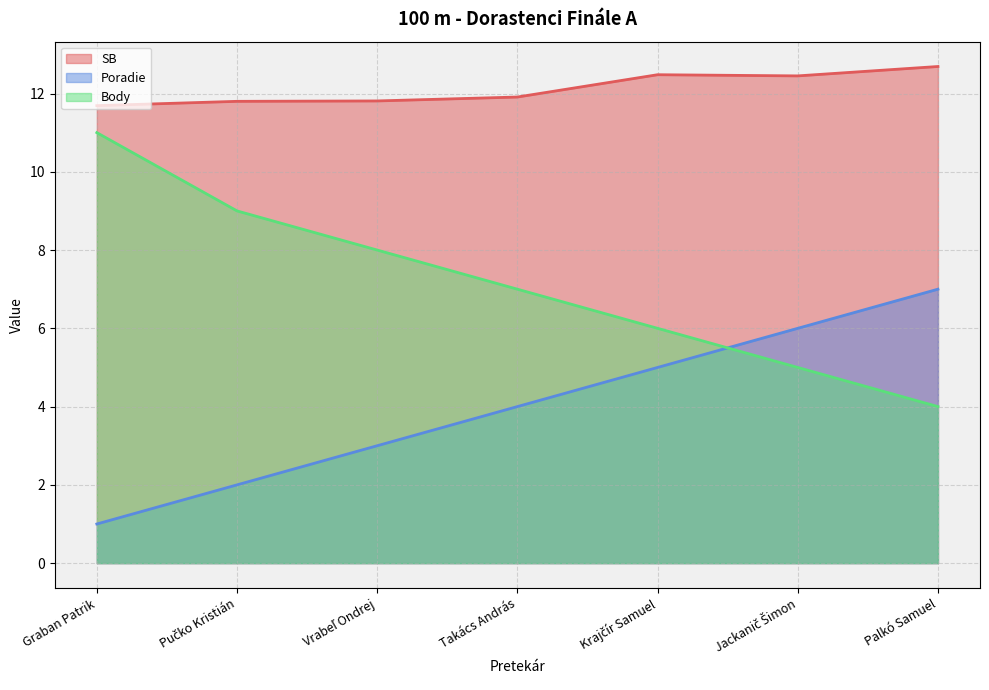

In SB, how many points are higher than both neighbors (excluding endpoints)?

1